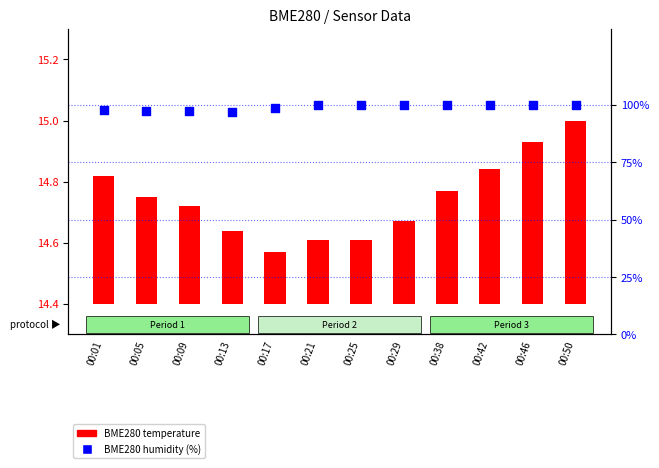

Which series contains the lowest Y value?

BME280 temperature